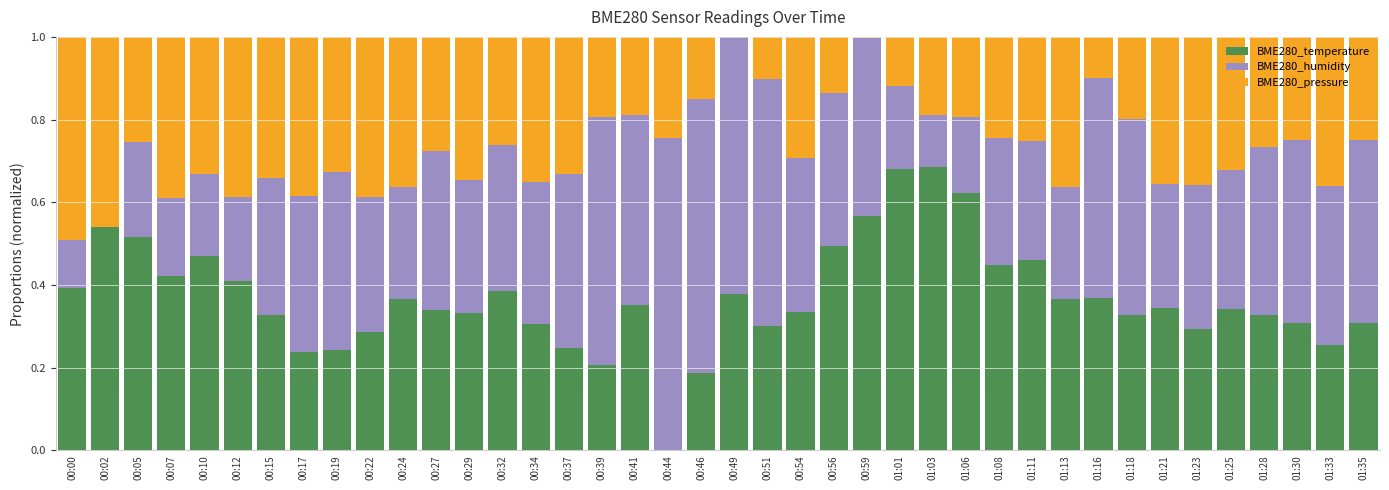

The value of BME280_temperature at 01:28 is 0.2. True or false?

False